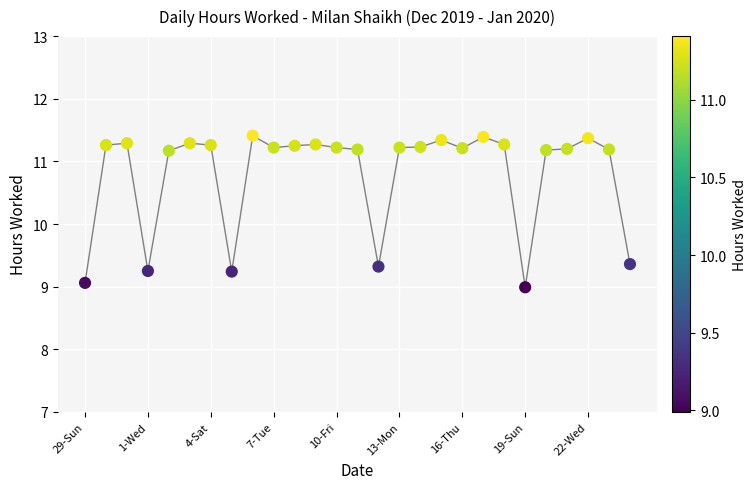

What is the range of Y values (max minus min)?

2.4